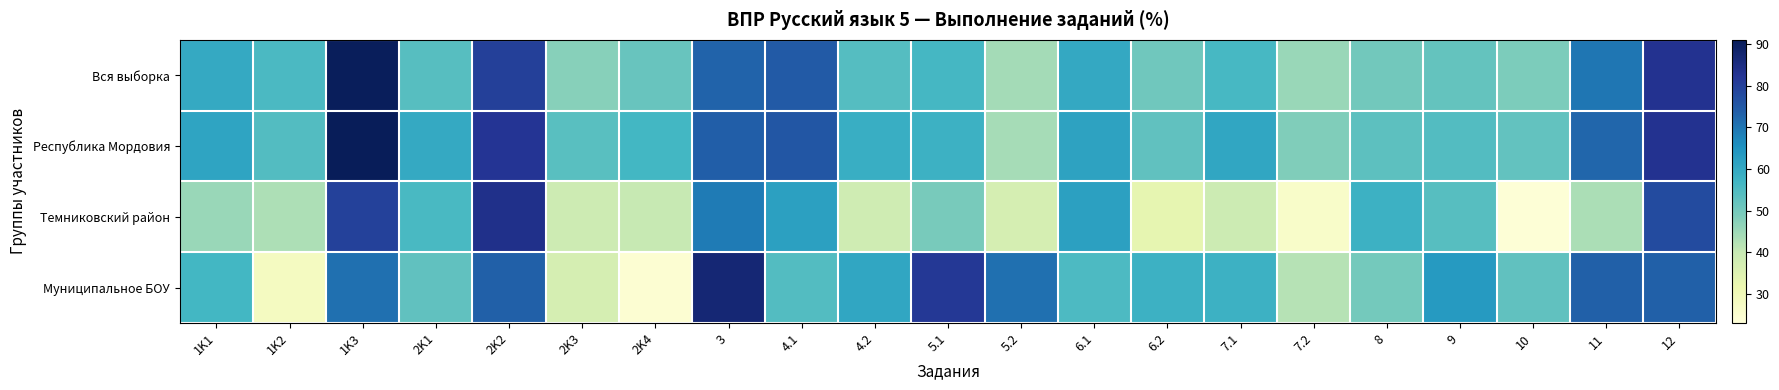

Reading right to left, what are all the values shown in this chart?

Вся выборка: 12=83.0	11=69.8	10=49.0	9=52.0	8=50.2	7.2=45.6	7.1=56.2	6.2=50.6	6.1=60.0	5.2=44.2	5.1=56.4	4.2=54.1	4.1=74.6	3=73.1	2K4=51.7	2K3=47.7	2K2=80.1	2K1=53.9	1K3=90.2	1K2=55.6	1K1=59.7
Республика Мордовия: 12=83.0	11=72.6	10=52.3	9=54.4	8=53.2	7.2=48.3	7.1=60.5	6.2=52.5	6.1=61.3	5.2=43.8	5.1=57.9	4.2=58.8	4.1=75.4	3=74.0	2K4=56.5	2K3=53.8	2K2=82.5	2K1=59.8	1K3=90.6	1K2=54.6	1K1=61.1
Темниковский район: 12=77.6	11=43.4	10=23.7	9=54.0	8=57.9	7.2=26.3	7.1=38.8	6.2=32.9	6.1=61.8	5.2=36.8	5.1=49.3	4.2=38.2	4.1=61.8	3=69.1	2K4=39.9	2K3=38.6	2K2=83.8	2K1=55.7	1K3=79.6	1K2=43.0	1K1=45.4
Муниципальное БОУ: 12=73.7	11=73.7	10=52.6	9=63.2	8=50.0	7.2=42.1	7.1=57.9	6.2=57.9	6.1=55.3	5.2=71.0	5.1=81.6	4.2=60.5	4.1=54.4	3=86.8	2K4=24.6	2K3=36.8	2K2=73.7	2K1=52.6	1K3=71.0	1K2=28.1	1K1=56.6